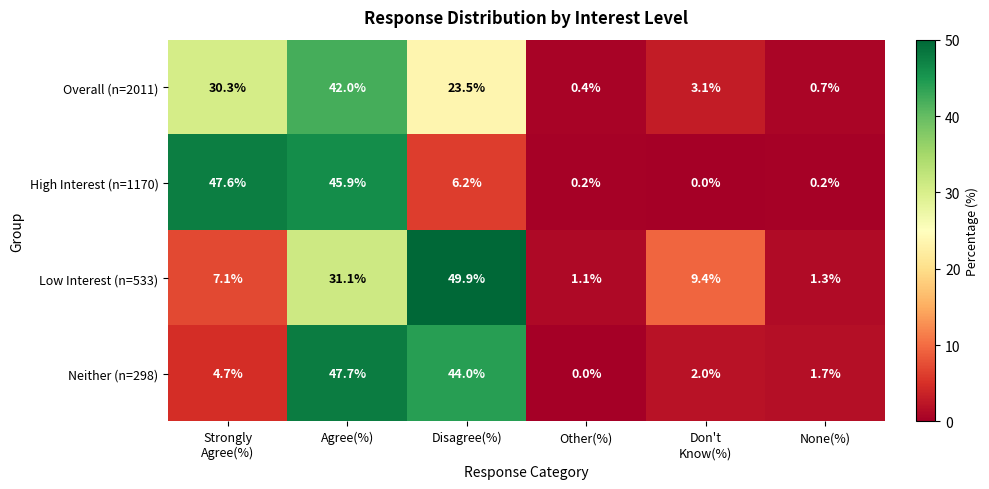

How many values in the Neither (n=298) series are below 4?

3